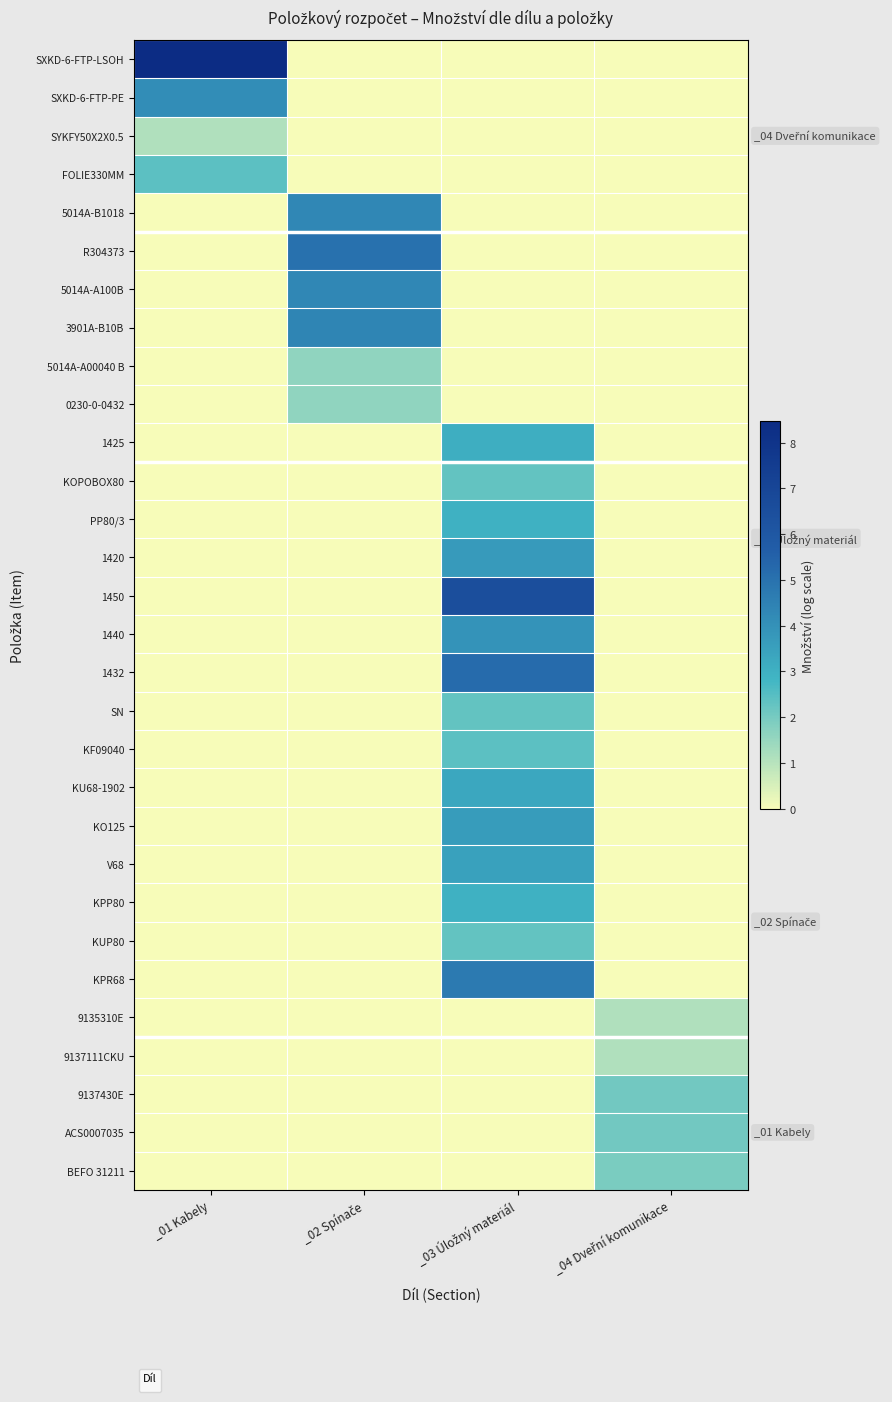

At how many categories does at least one series exceed 0?

4